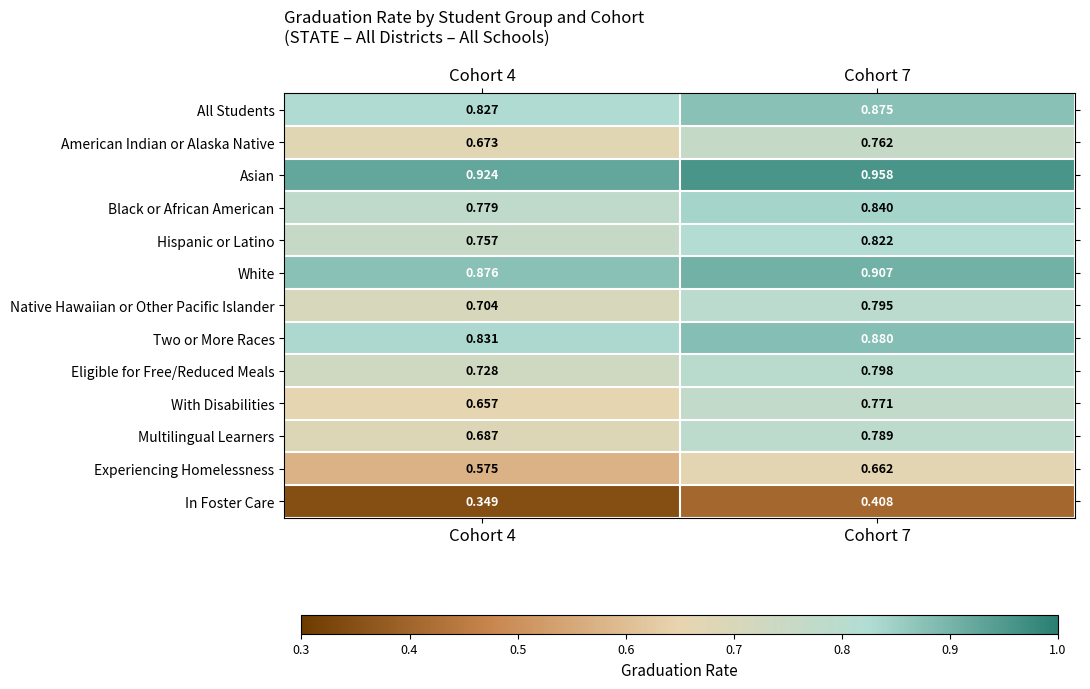

Rank the series by their maximum value, from lowest to highest.

In Foster Care, Experiencing Homelessness, American Indian or Alaska Native, With Disabilities, Multilingual Learners, Native Hawaiian or Other Pacific Islander, Eligible for Free/Reduced Meals, Hispanic or Latino, Black or African American, All Students, Two or More Races, White, Asian